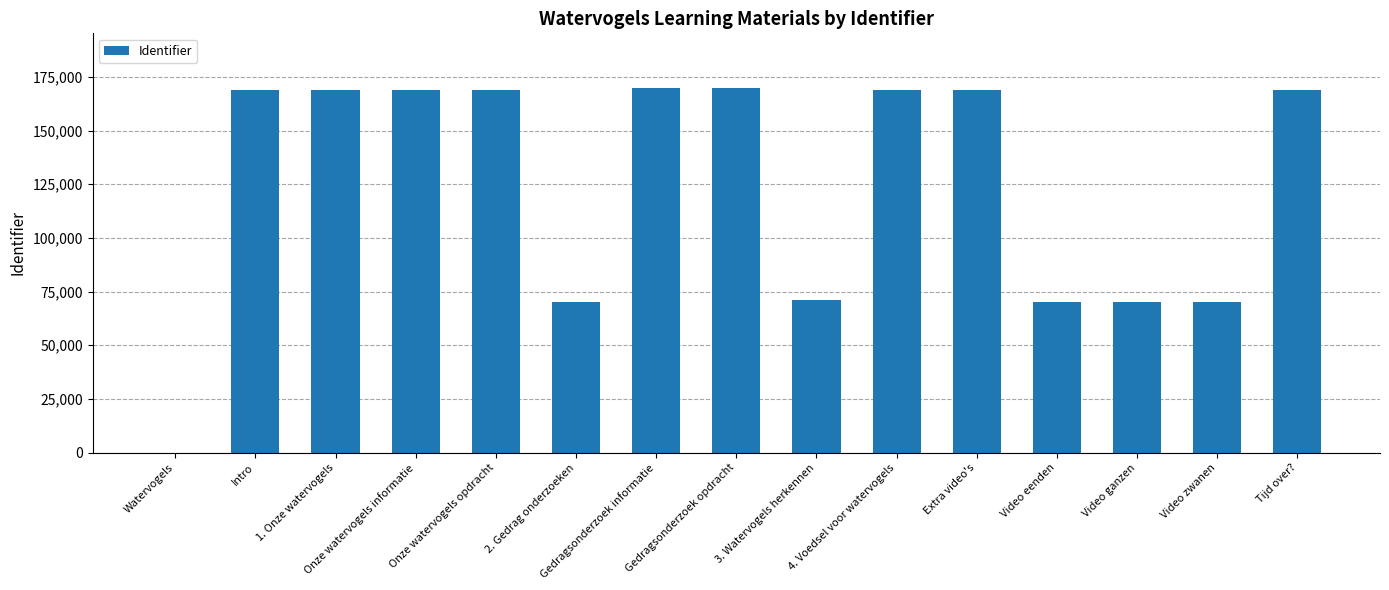

How many data points does each series have?

15